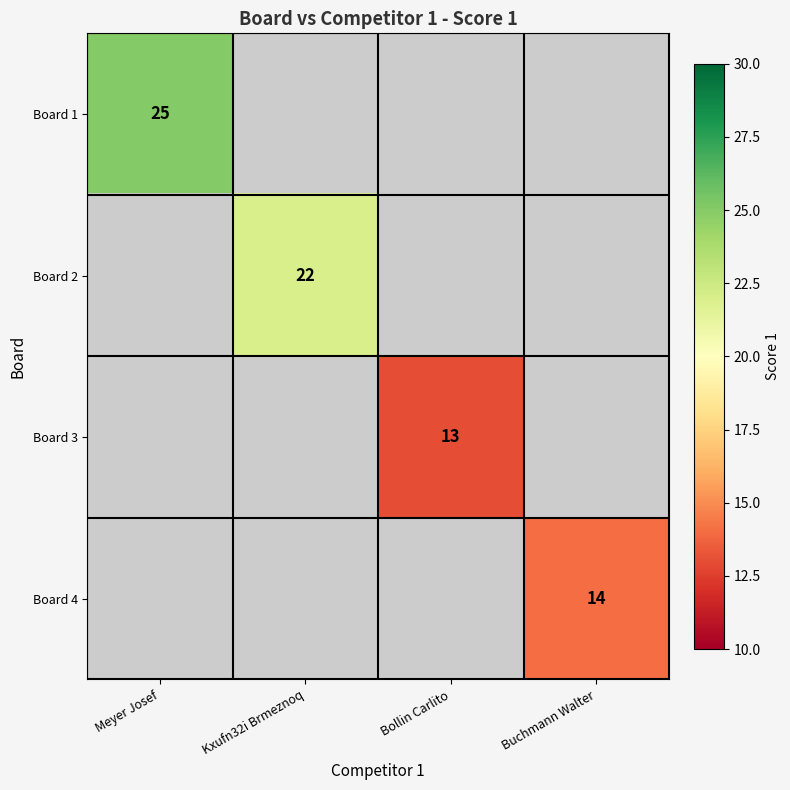

The Board 3 series shows 13 at Bollin Carlito. True or false?

True